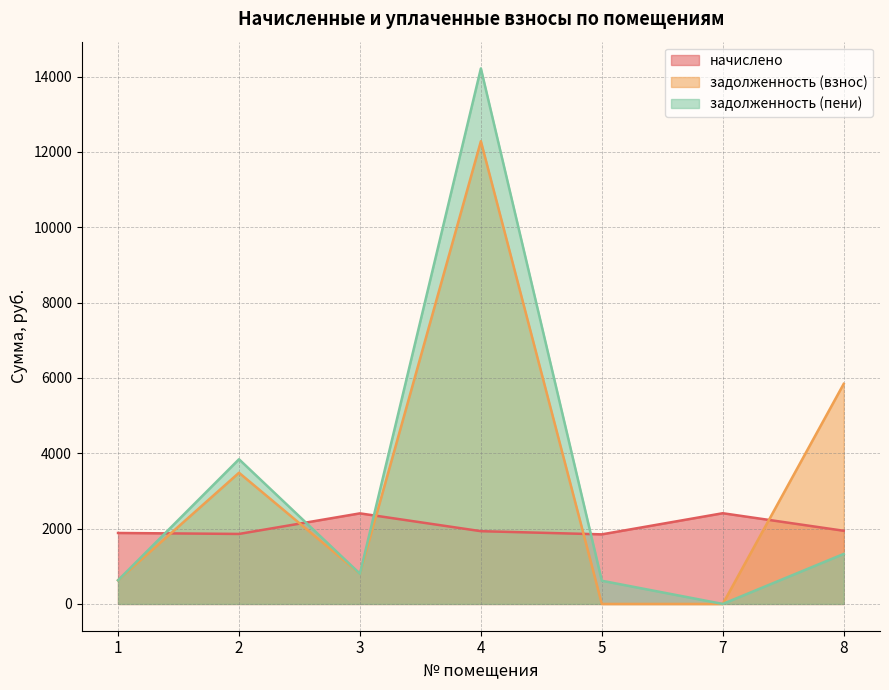

What is the difference between the начислено values at 8 and 3?

461.9